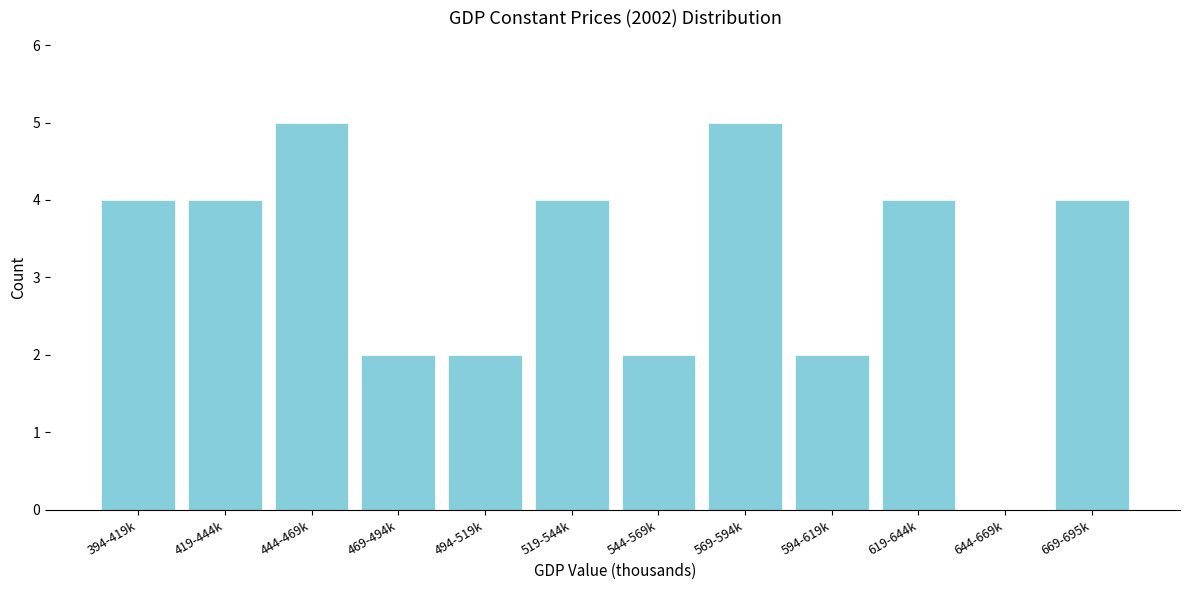

Reading left to right, what are all the values shown in this chart?

394-419k=4	419-444k=4	444-469k=5	469-494k=2	494-519k=2	519-544k=4	544-569k=2	569-594k=5	594-619k=2	619-644k=4	644-669k=0	669-695k=4